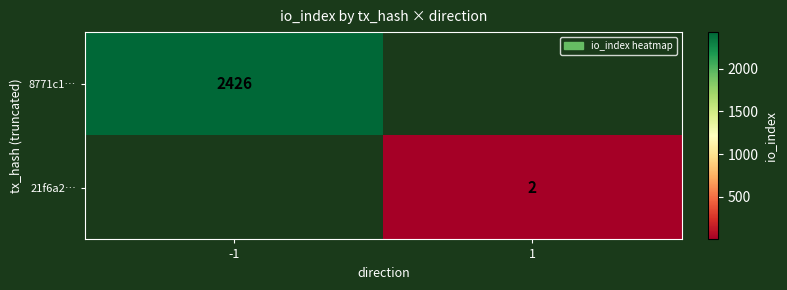

True or false: 8771c1… has a value of 2426 at -1.

True